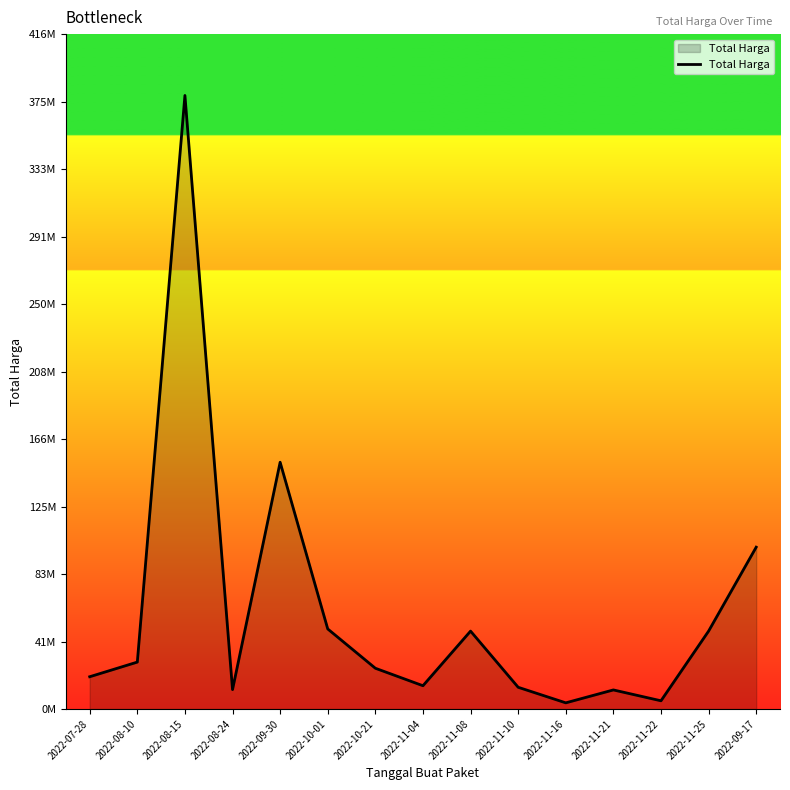

Between 2022-10-21 and 2022-09-17, which is larger?

2022-09-17